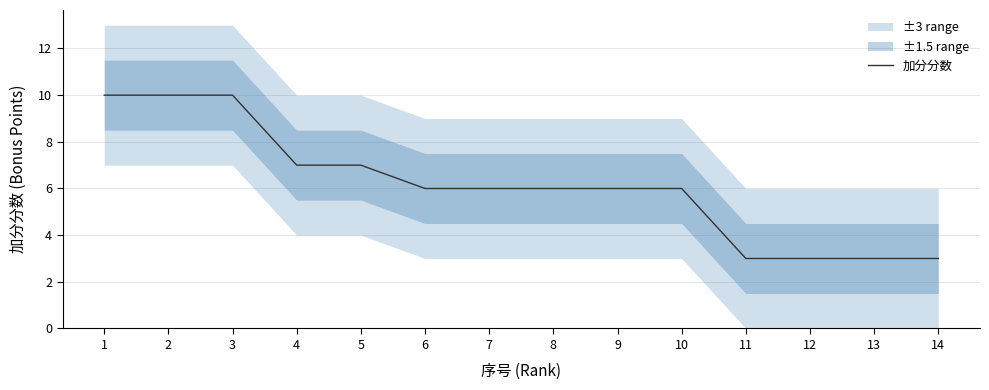

What is the sum of all values?

86